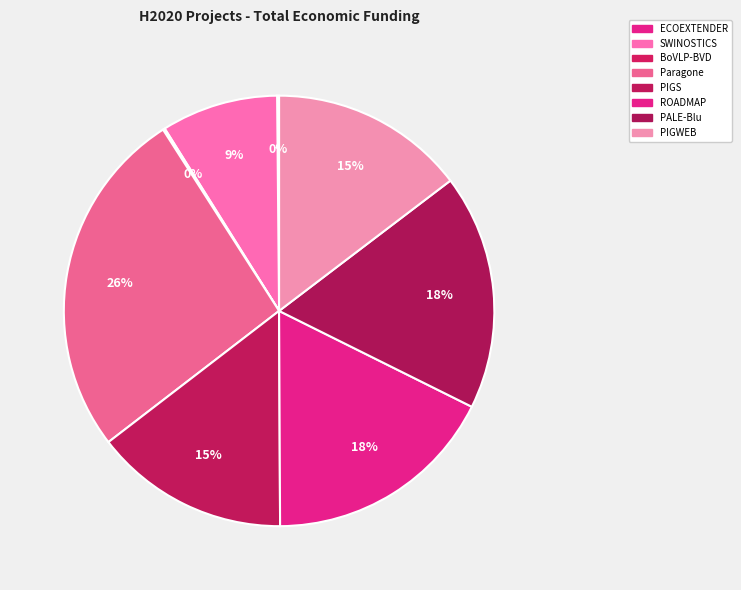

How many segments does this pie chart have?

8